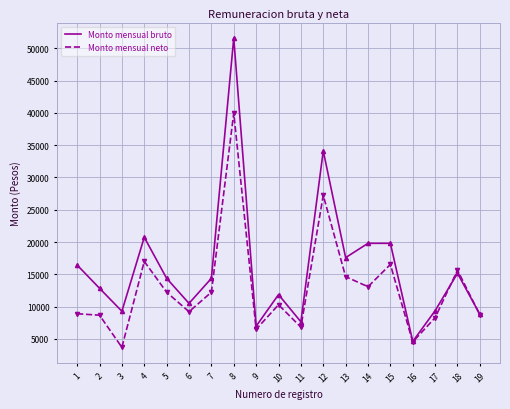

Which series has the largest range (max minus min)?

Monto mensual bruto